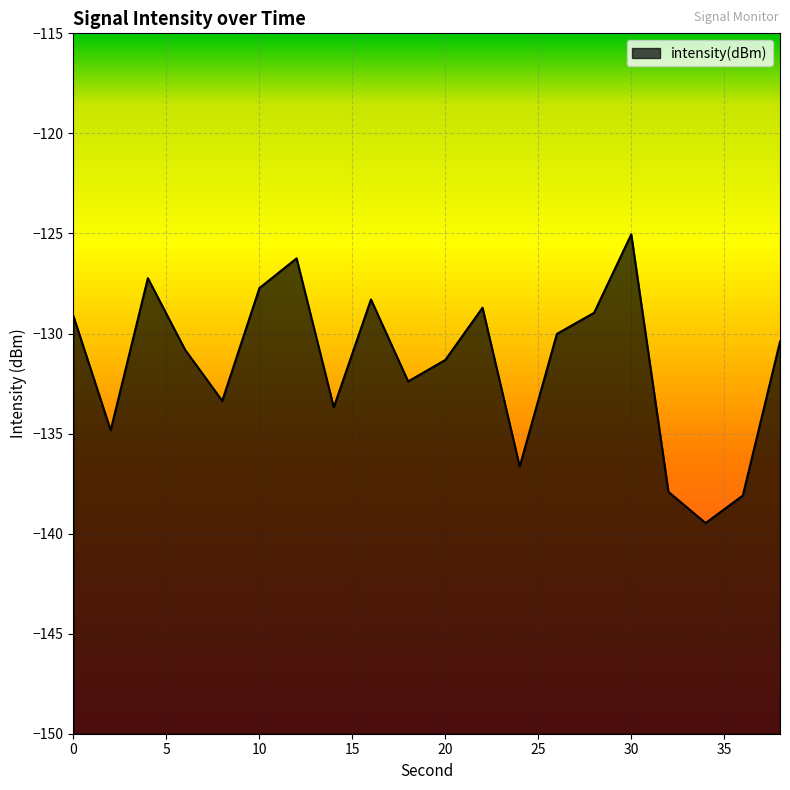

Rank the categories by value from lowest to highest.

34, 36, 32, 24, 2, 14, 8, 18, 20, 6, 38, 26, 0, 28, 22, 16, 10, 4, 12, 30